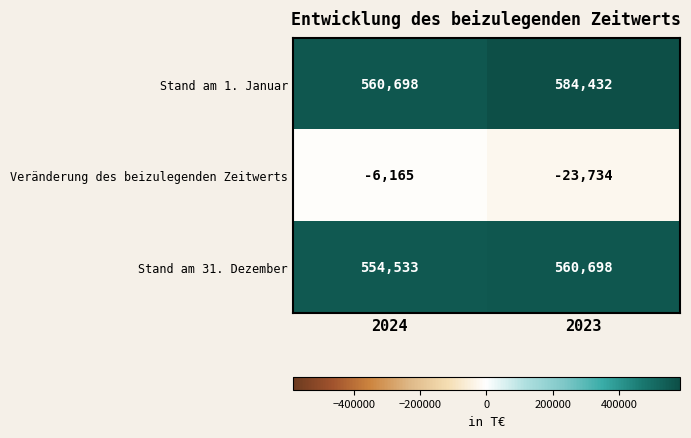

What is the difference between the highest and lowest values at 2024?

566863